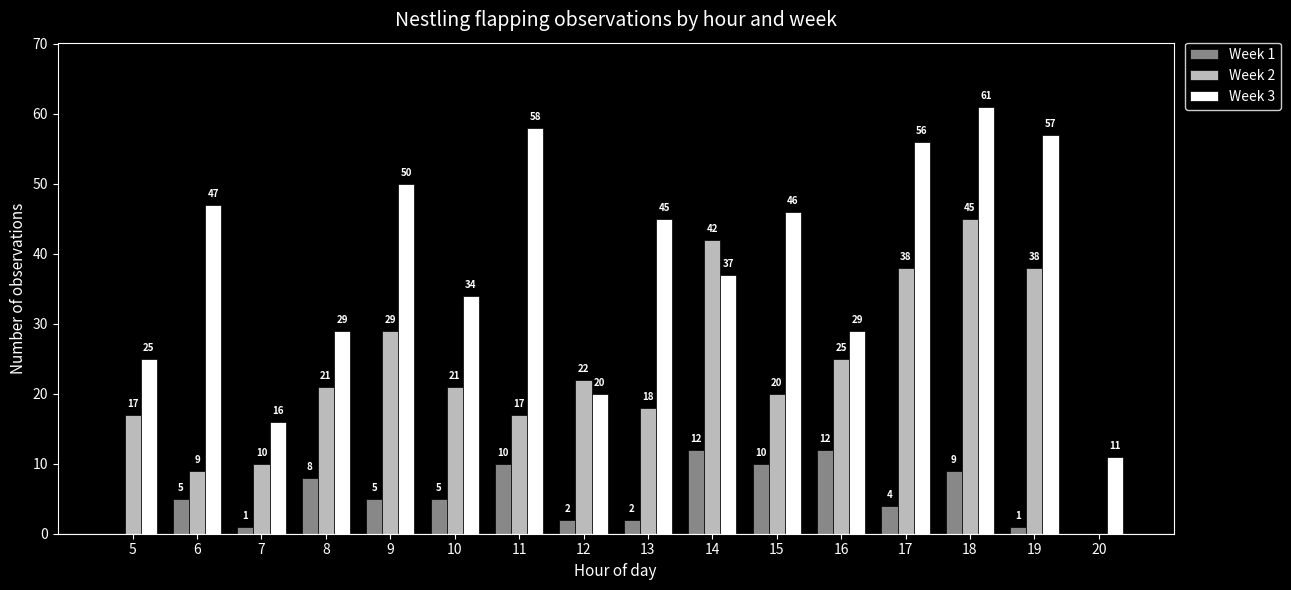

What is the highest value of the Week 1 series?

12